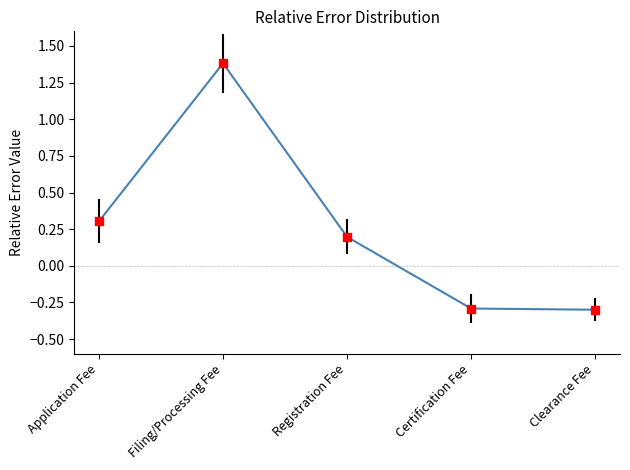

Between Certification Fee and Filing/Processing Fee, which is larger?

Filing/Processing Fee